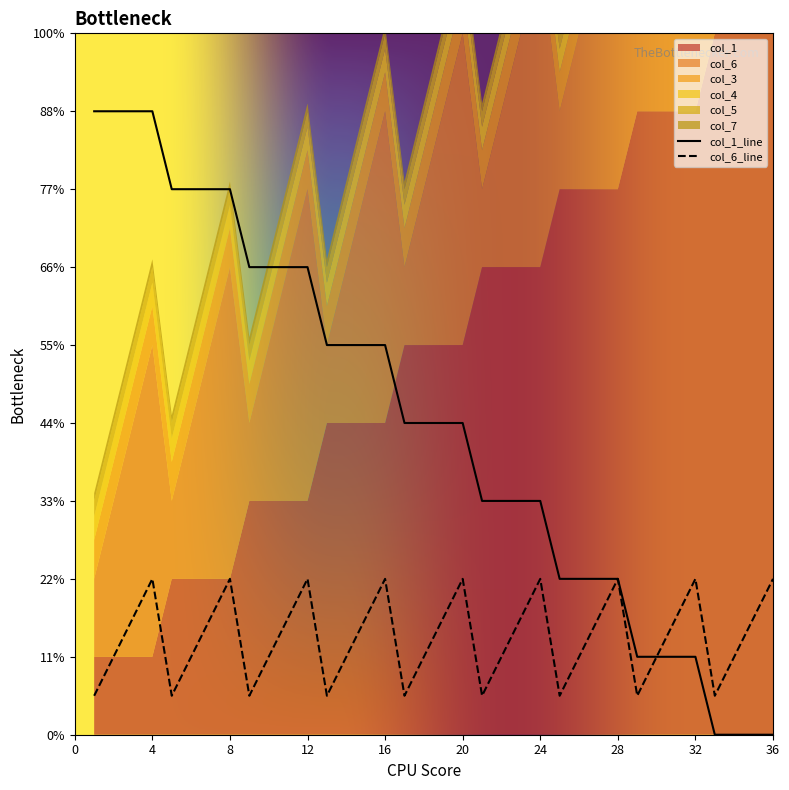

At 9, list the series in order from largest to smallest.

col_1, col_6, col_3, col_4, col_5, col_7